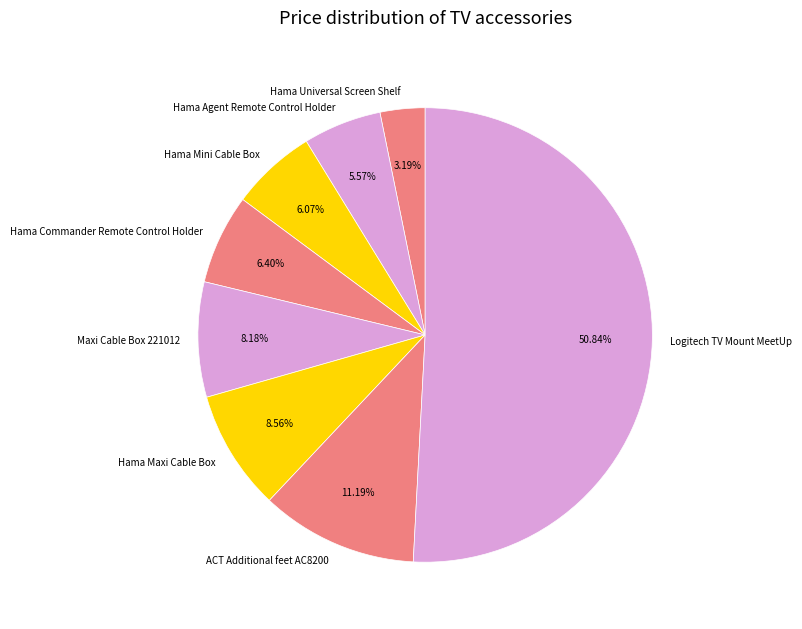

To the nearest percent, what is the difference between the largest and smallest slice percentages?

48%